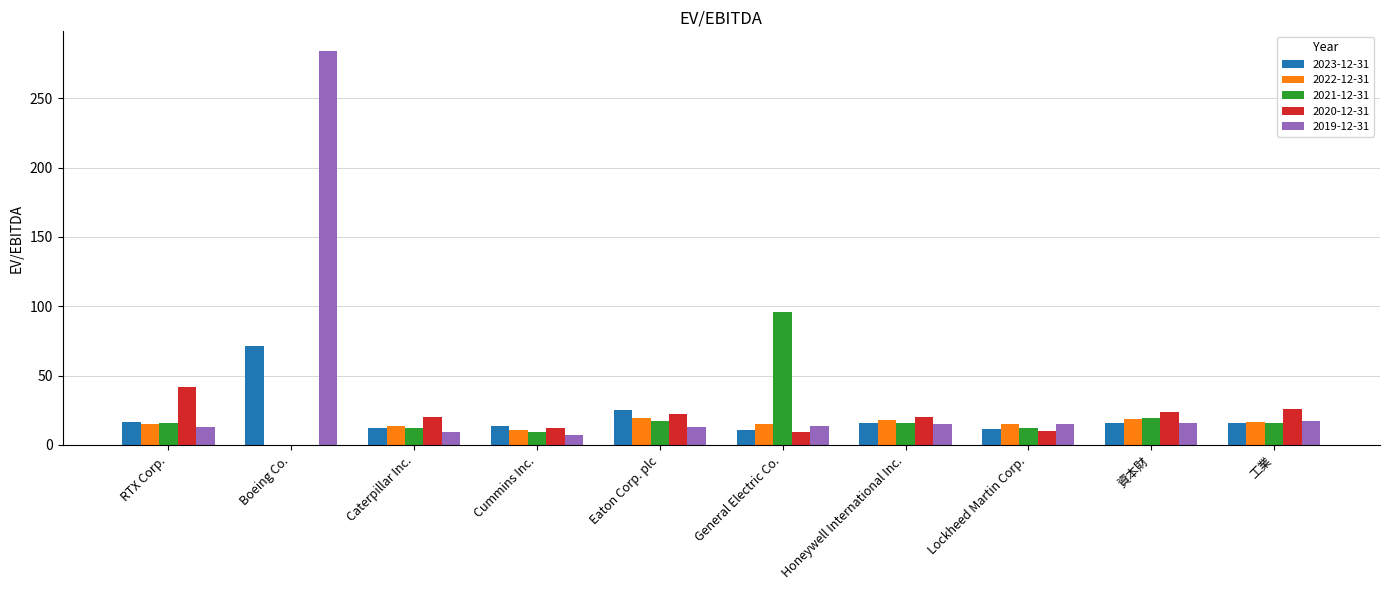

How many data points in 2020-12-31 are above 20?

5